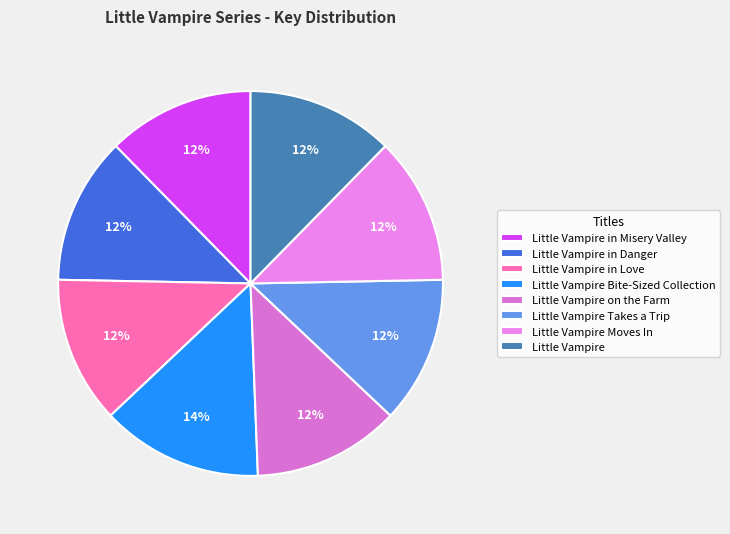

How many segments does this pie chart have?

8